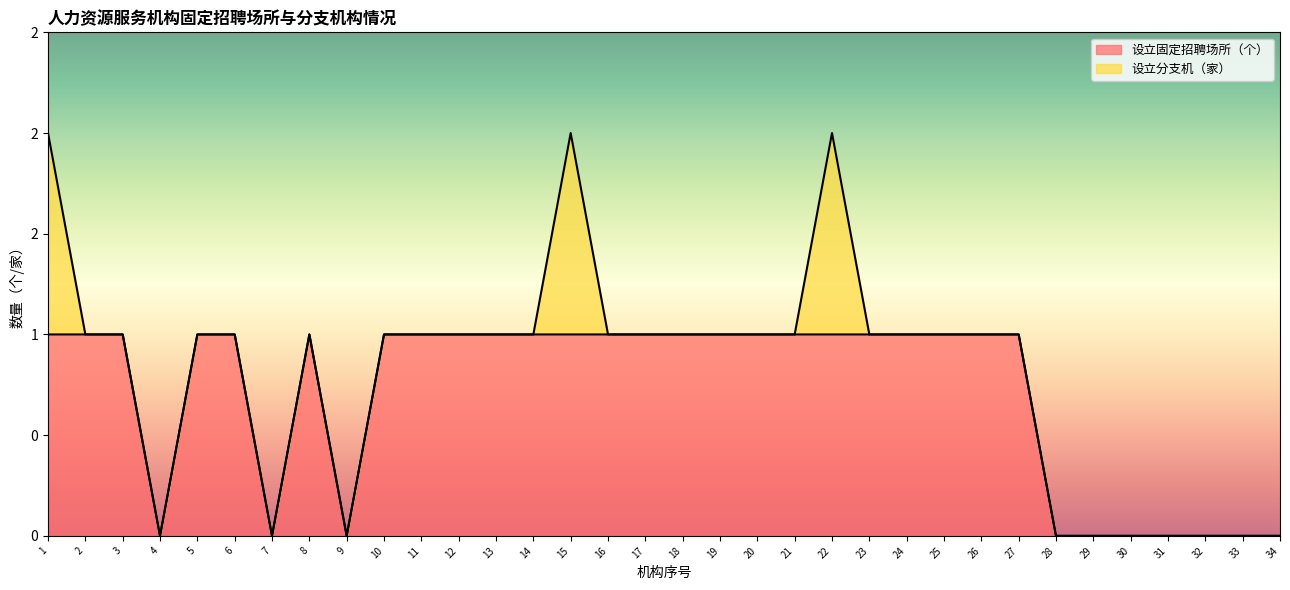

Reading left to right, extract all data points from this chart.

1=1	2=1	3=1	4=0	5=1	6=1	7=0	8=1	9=0	10=1	11=1	12=1	13=1	14=1	15=1	16=1	17=1	18=1	19=1	20=1	21=1	22=1	23=1	24=1	25=1	26=1	27=1	28=0	29=0	30=0	31=0	32=0	33=0	34=0